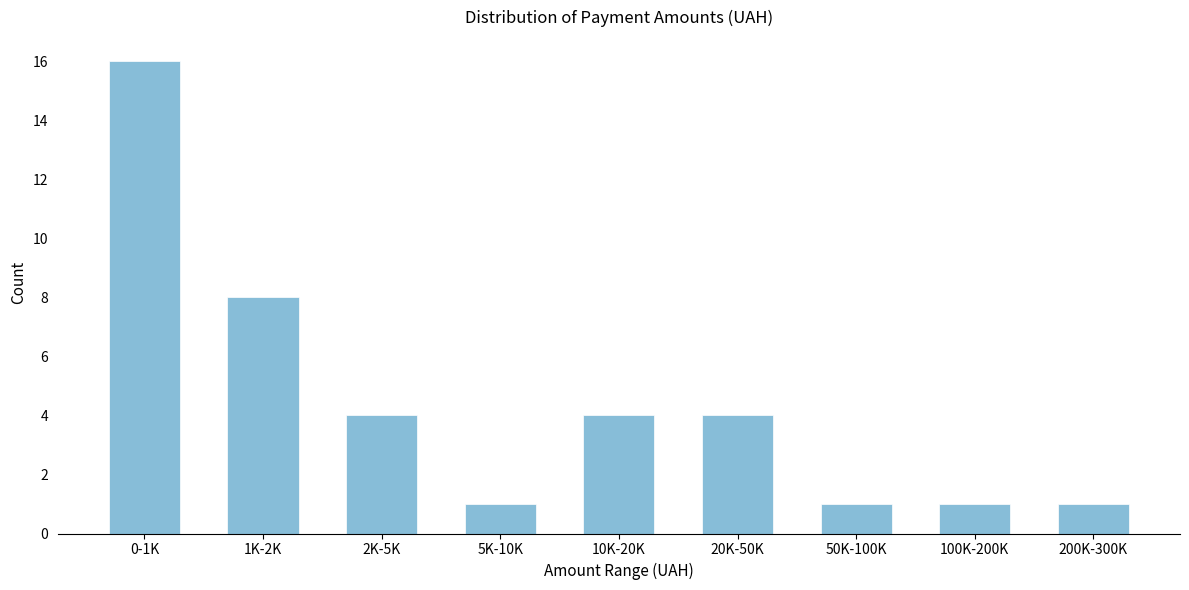

Reading left to right, transcribe all the data shown in this chart.

0-1K=16	1K-2K=8	2K-5K=4	5K-10K=1	10K-20K=4	20K-50K=4	50K-100K=1	100K-200K=1	200K-300K=1